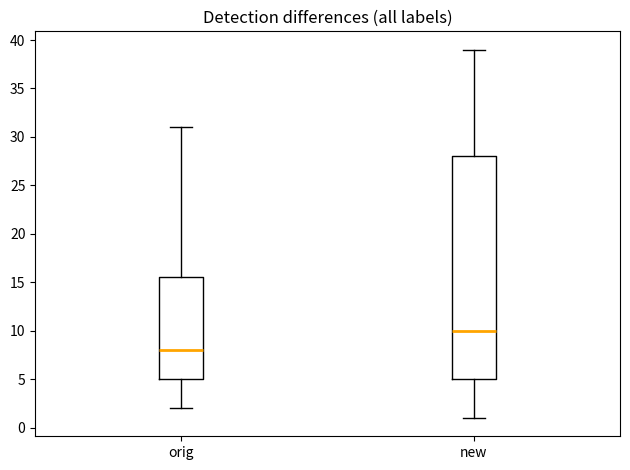

Where does the median line of the box for orig sit on the y-axis? The values are not printed on the chart, so give them approximately, as read against the axis.

8.0